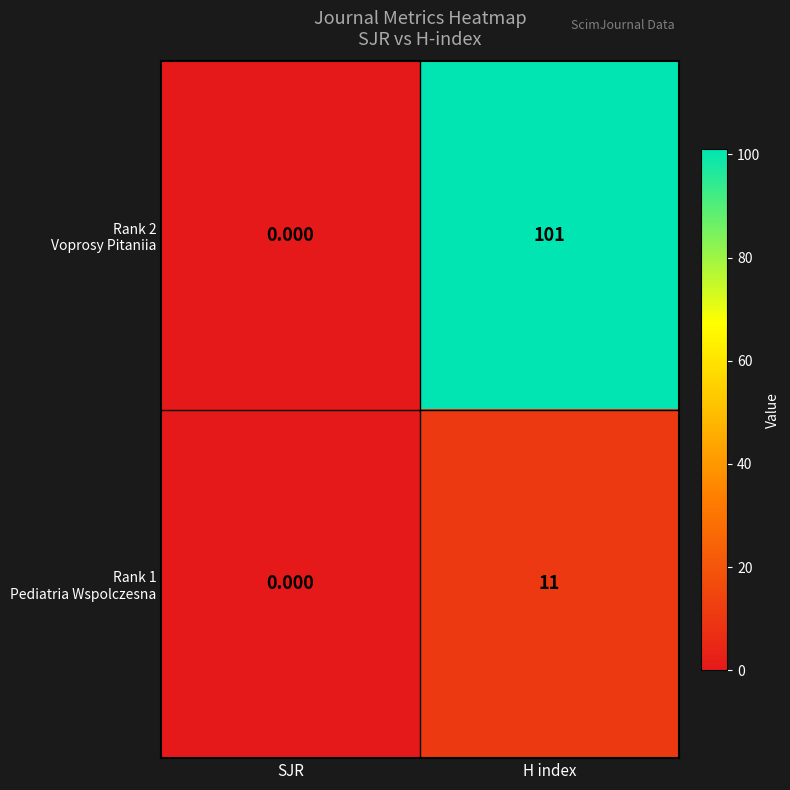

Count the number of data series in this chart.

2